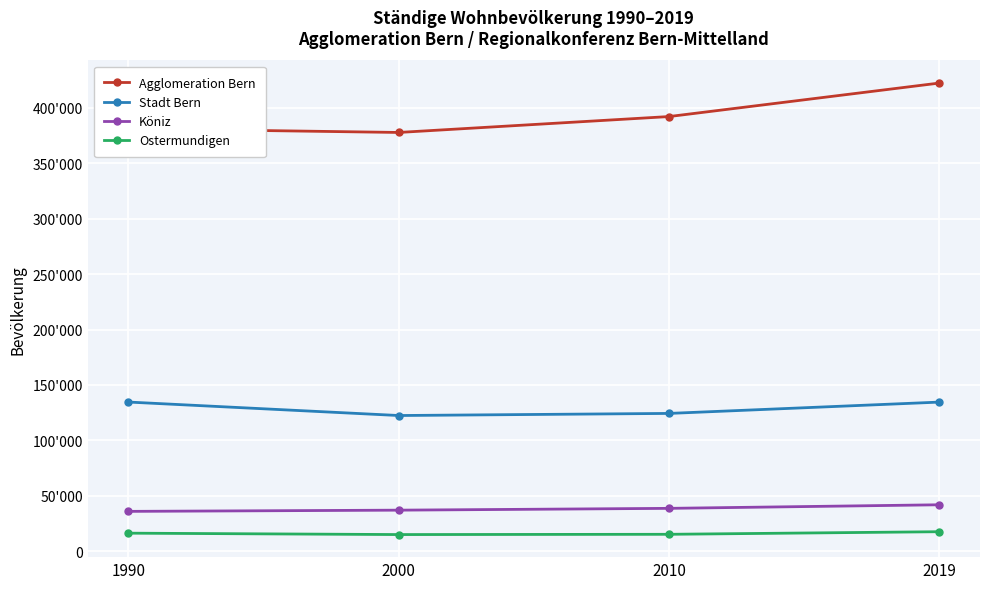

What are all the series names shown in the legend?

Agglomeration Bern, Stadt Bern, Köniz, Ostermundigen